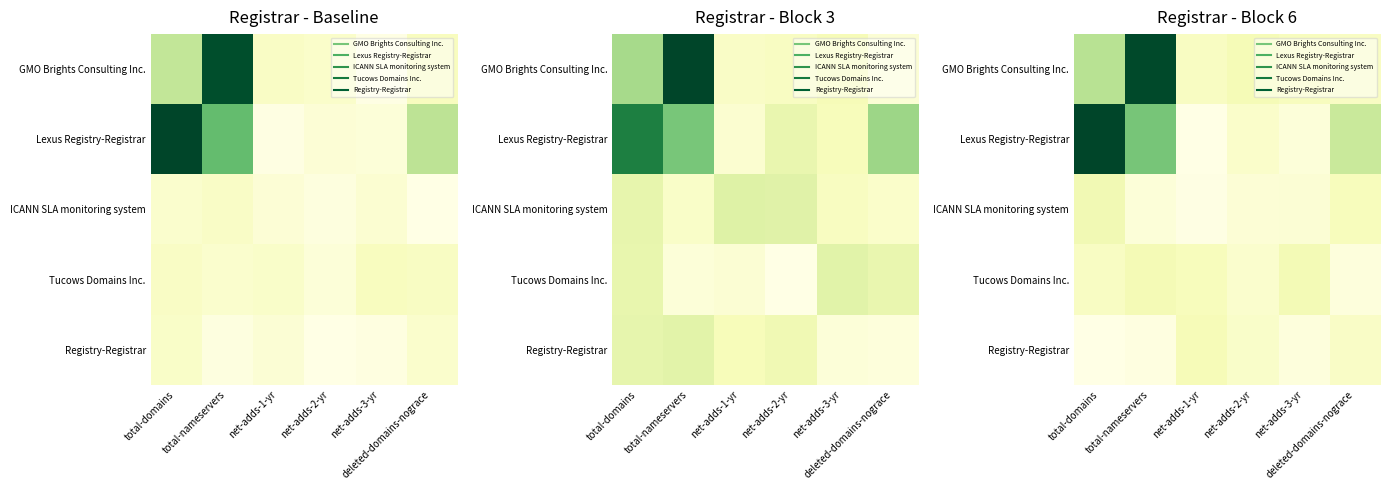

What is the maximum value shown in the chart?

4.4